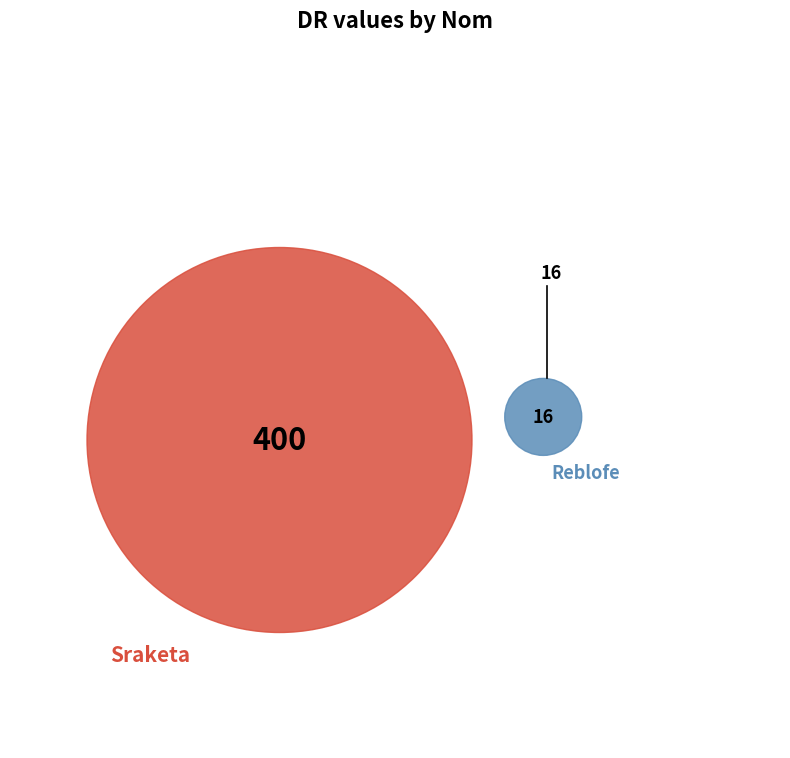

Which slice is the smallest?

Reblofe